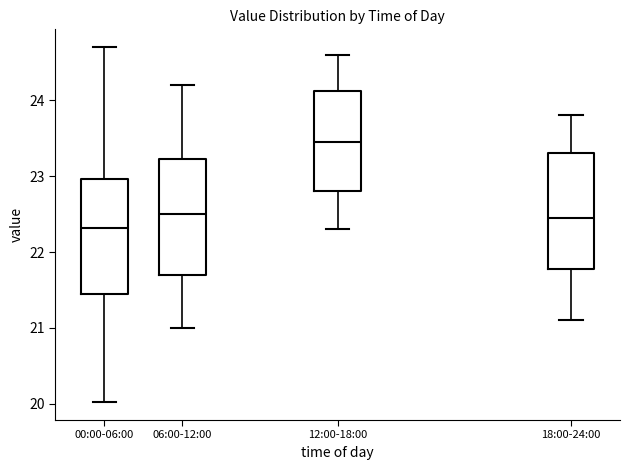

Reading left to right, read every box against the y-axis: the position of its median line, the range the box covers, and the ends of its whiskers. The values are not printed on the chart, so give them approximately, as read against the axis.

00:00-06:00: median 22.3, box 21.5 to 23.0, whiskers 20.0 to 24.7
06:00-12:00: median 22.5, box 21.7 to 23.2, whiskers 21.0 to 24.2
12:00-18:00: median 23.5, box 22.8 to 24.1, whiskers 22.3 to 24.6
18:00-24:00: median 22.5, box 21.8 to 23.3, whiskers 21.1 to 23.8